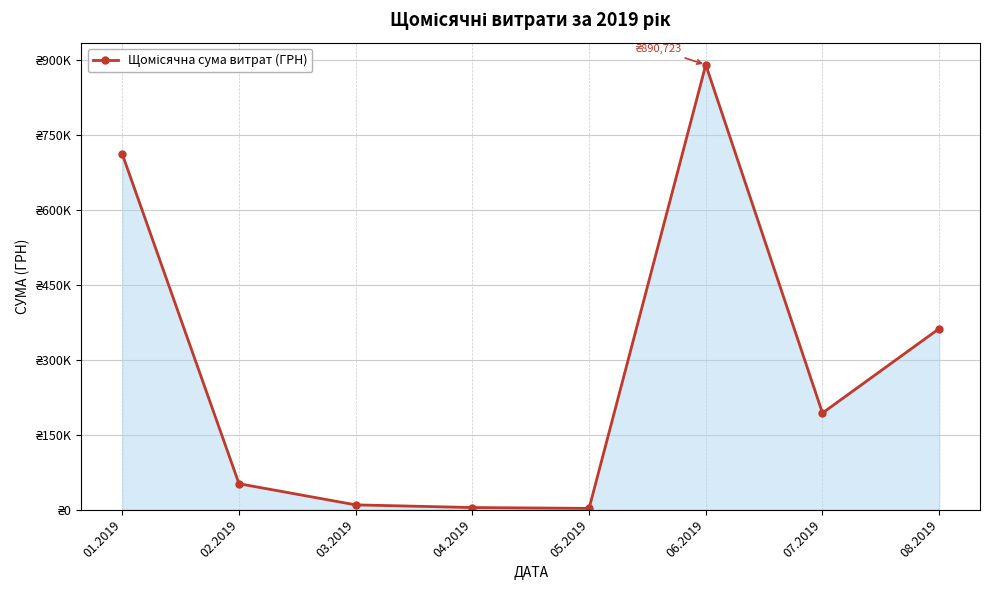

What is the value of the 3rd point from the left?

9350.4